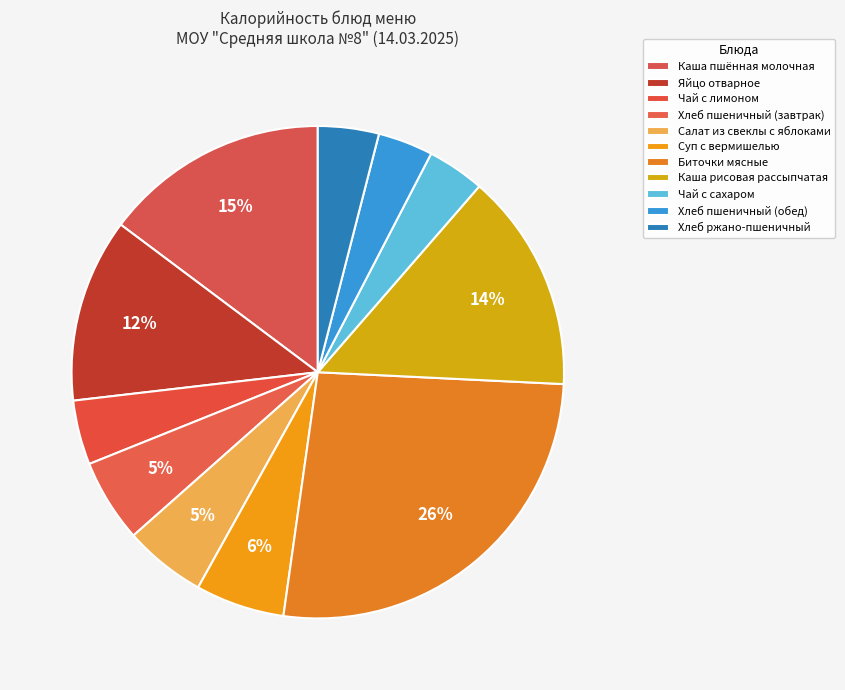

How many segments does this pie chart have?

11